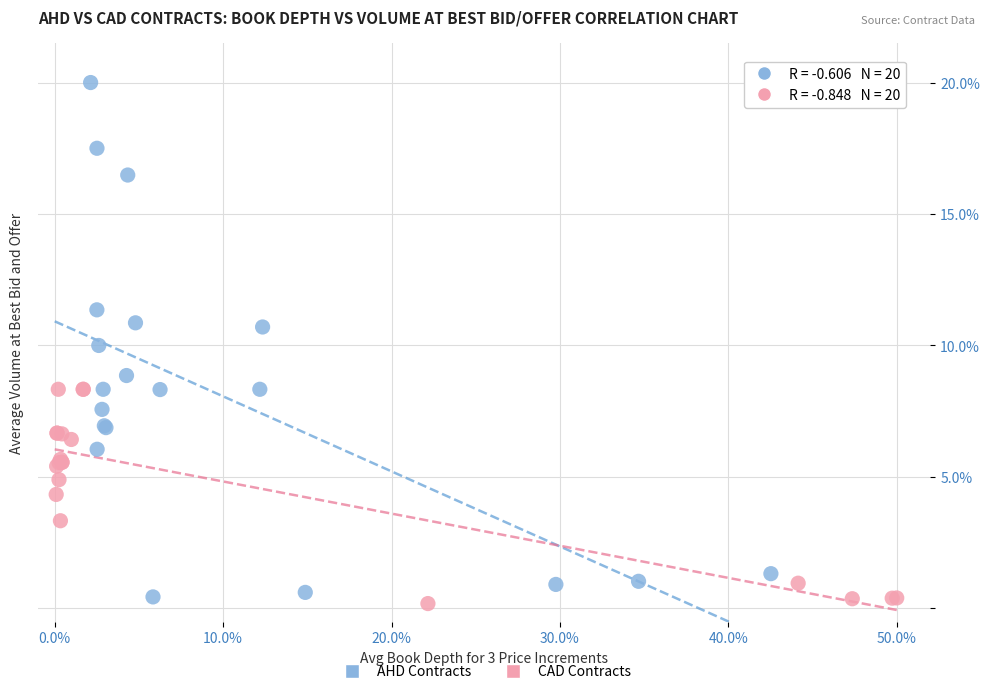

Which series has the widest spread of Y values?

AHD Contracts